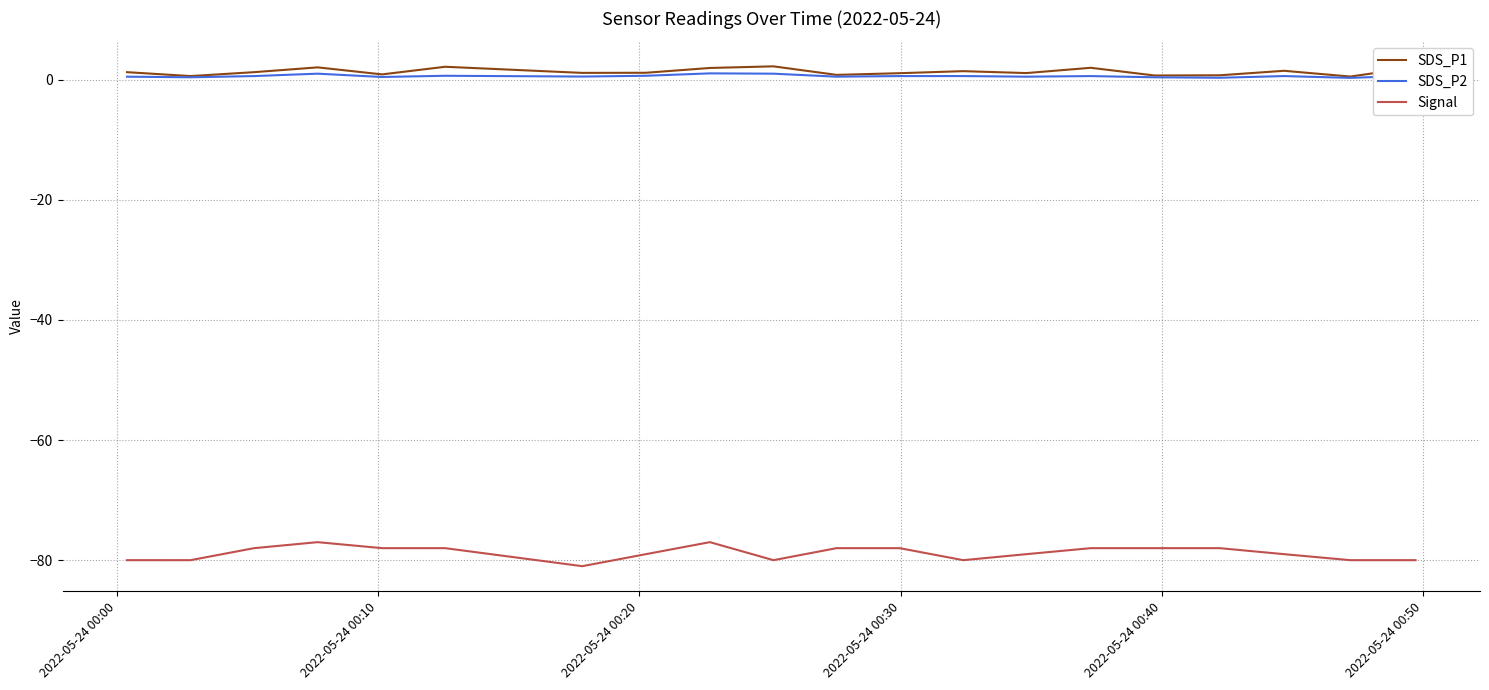

What is the smallest value displayed?

-81.0